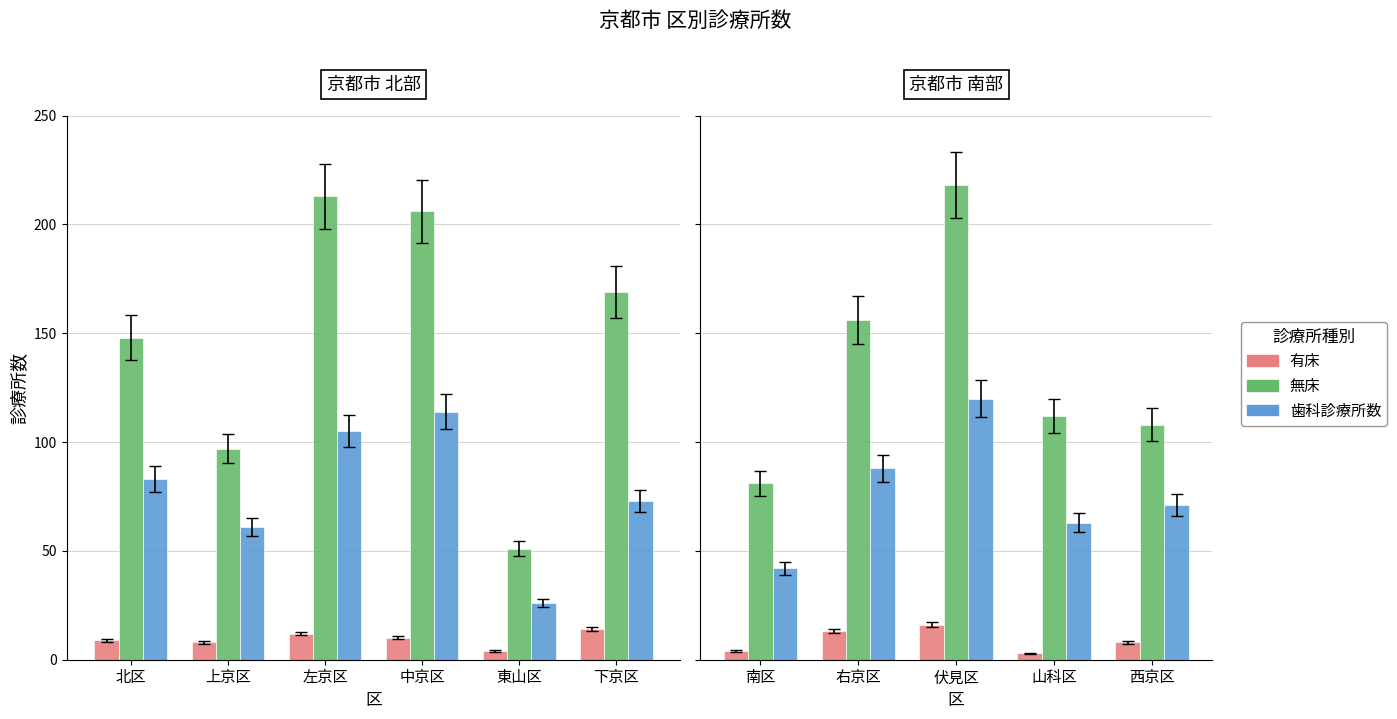

Rank the series at 伏見区 from lowest to highest value.

有床, 歯科診療所数, 無床